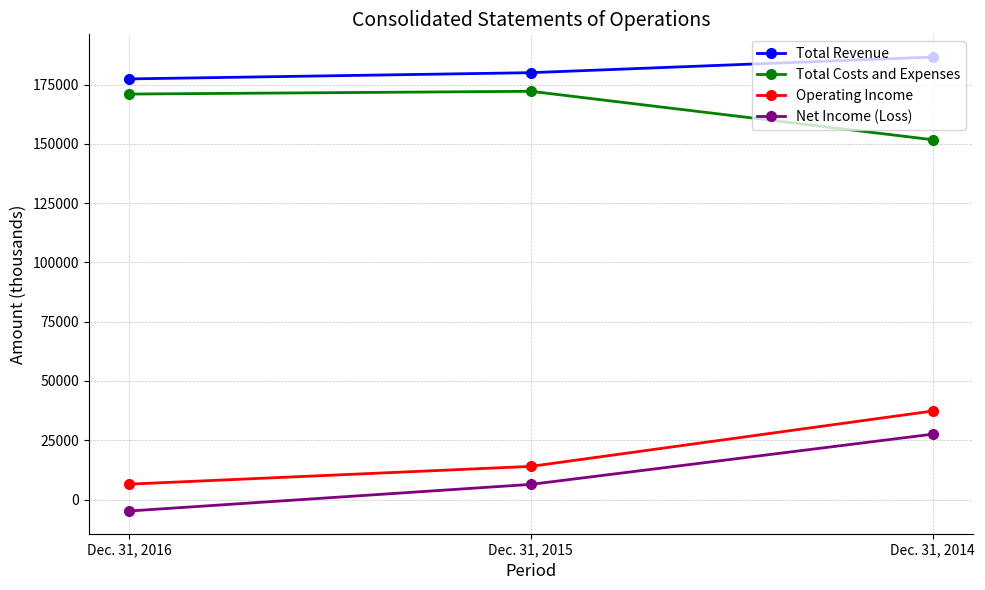

At which category is the sum across all series the highest?

Dec. 31, 2014